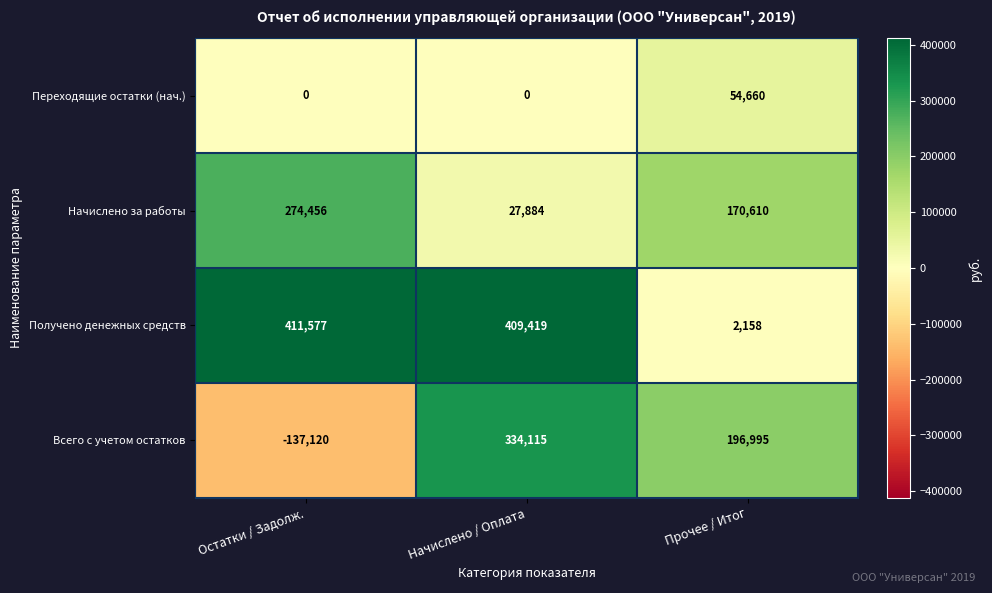

Which series has the widest spread of values?

Всего с учетом остатков